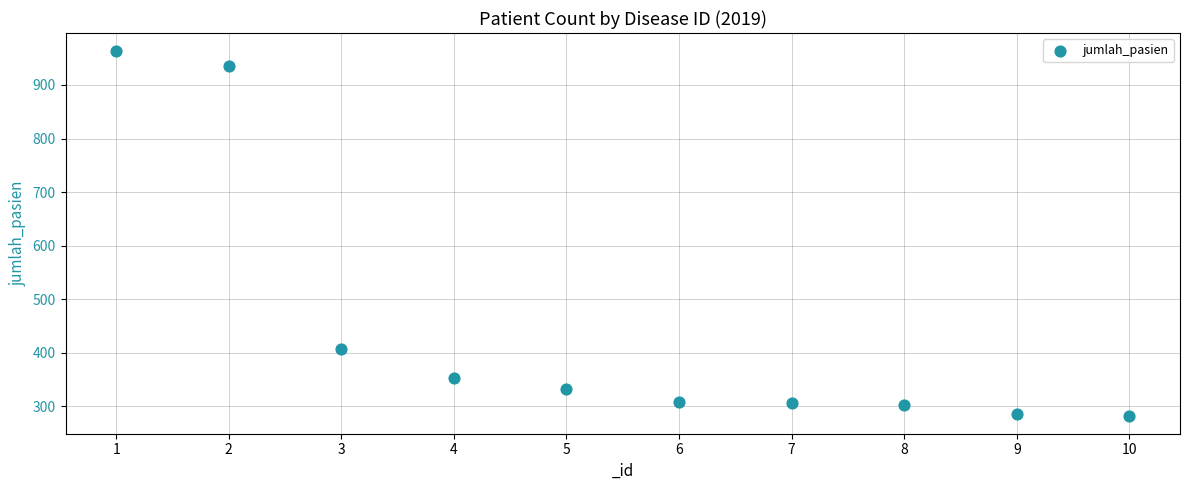

What is the average Y value?

448